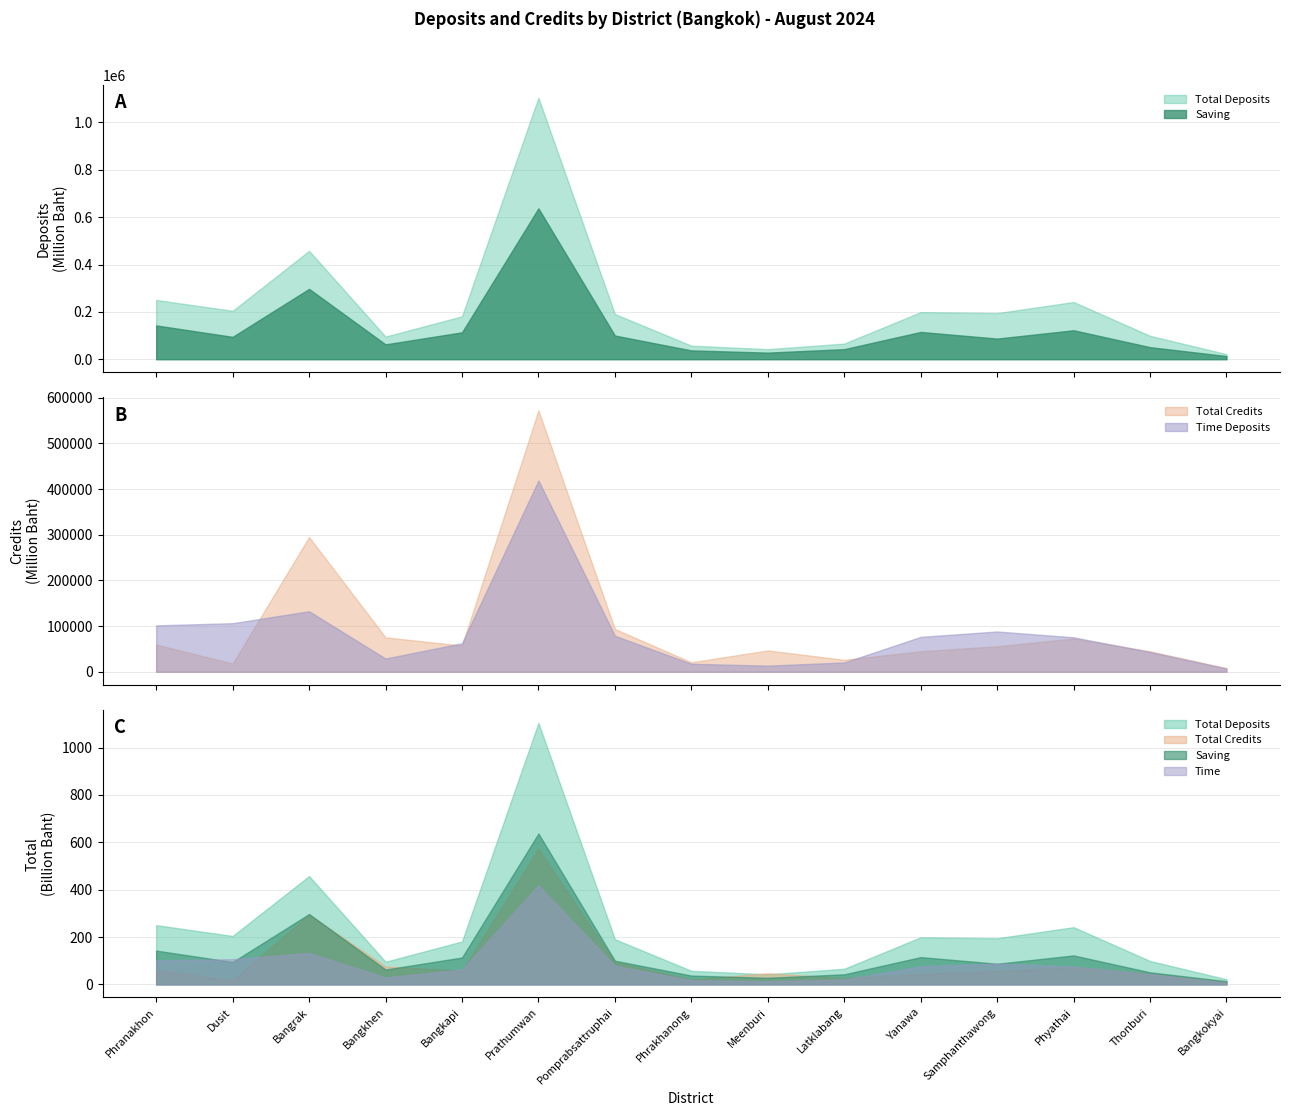

What are all the series names shown in the legend?

Total Deposits, Total Credits, Saving, Time